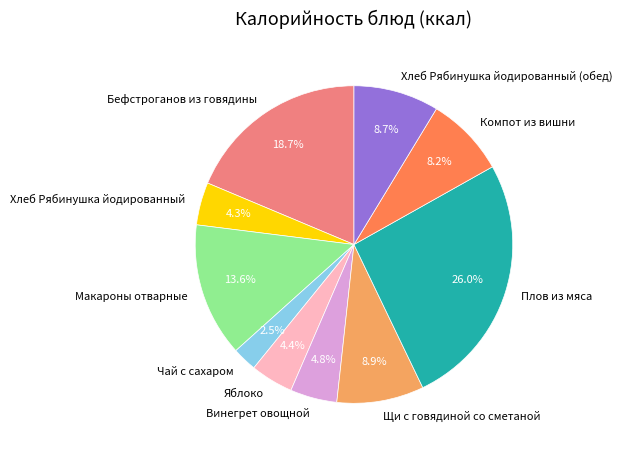

Between Хлеб Рябинушка йодированный (обед) and Плов из мяса, which is larger?

Плов из мяса